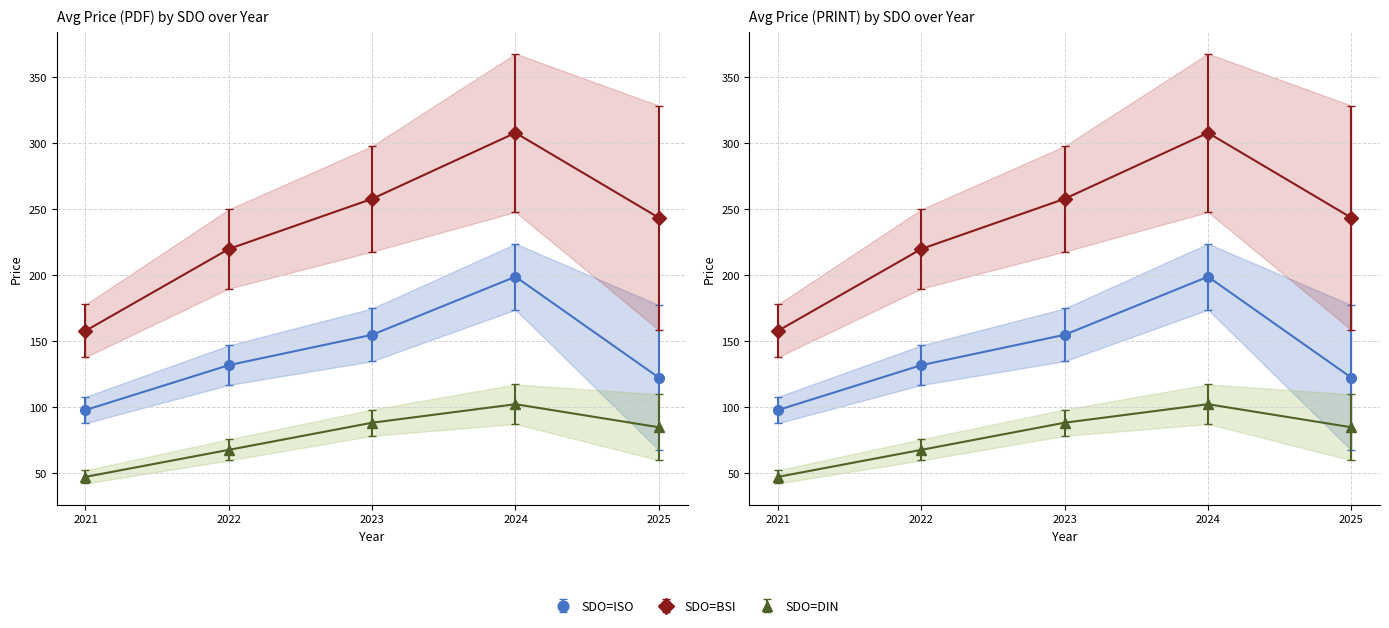

True or false: Avg Price (PRINT) has a value of 88.2 at 18.

False